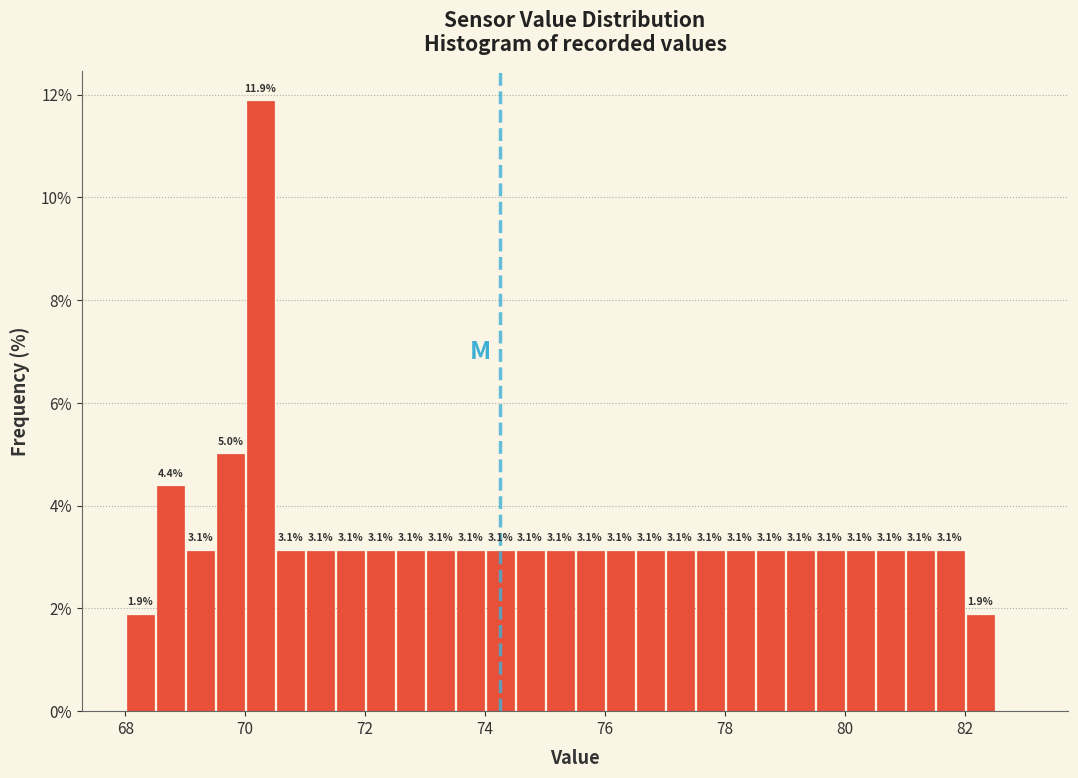

Around what value on the x-axis is the tallest bar? Give the approximate position of its centre, as read against the axis.

70.2